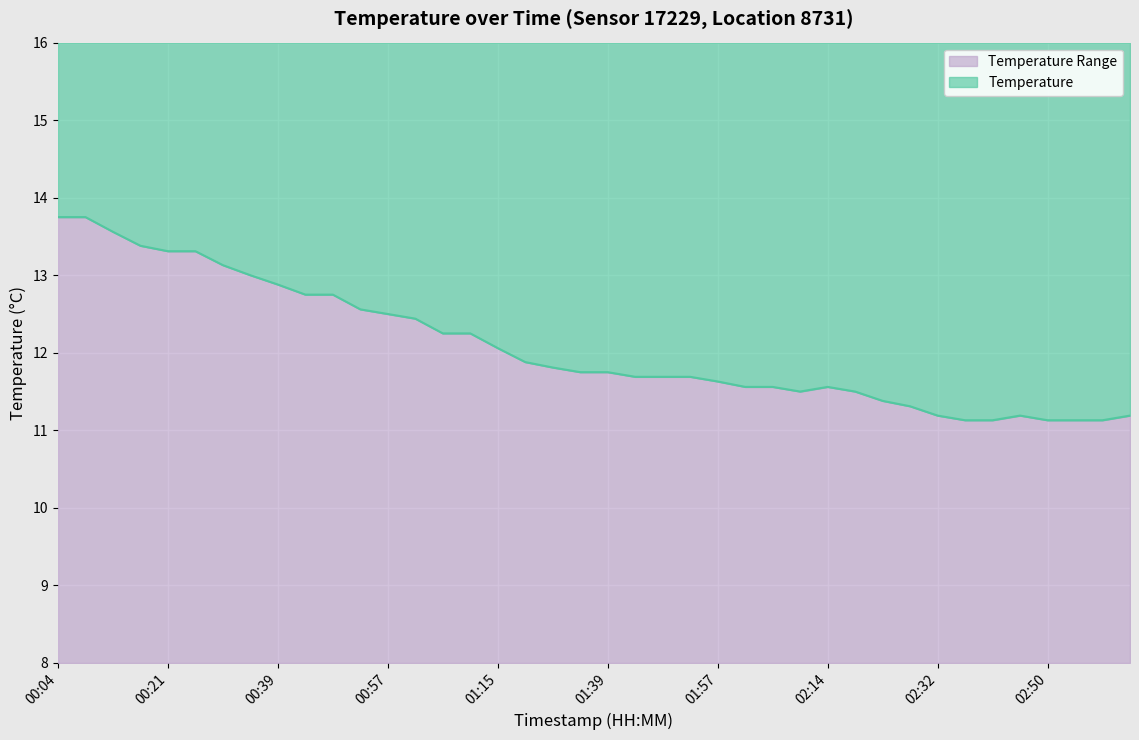

What is the label of the 12th point from the right?

02:14